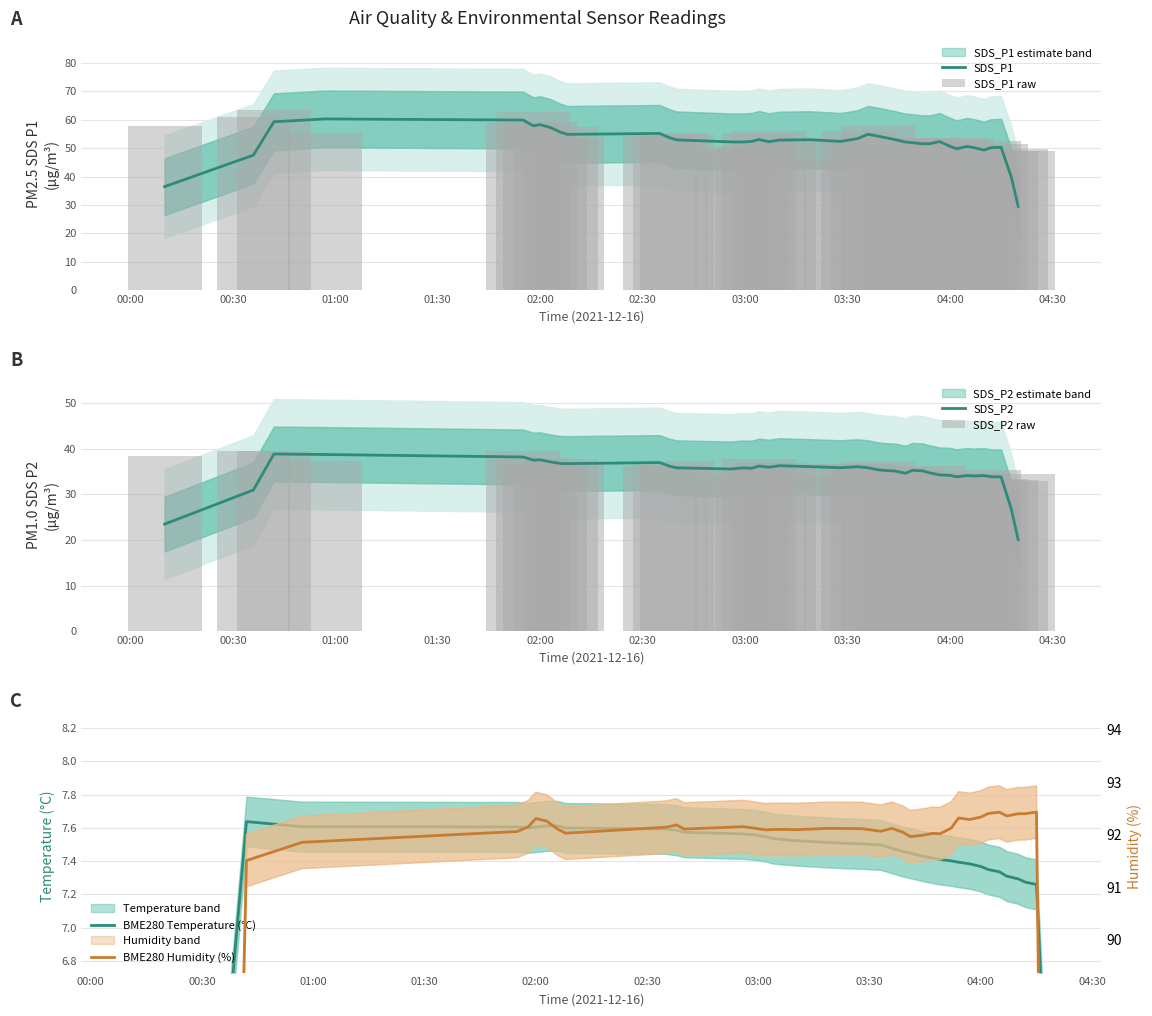

What is the minimum value for SDS_P1?

29.5